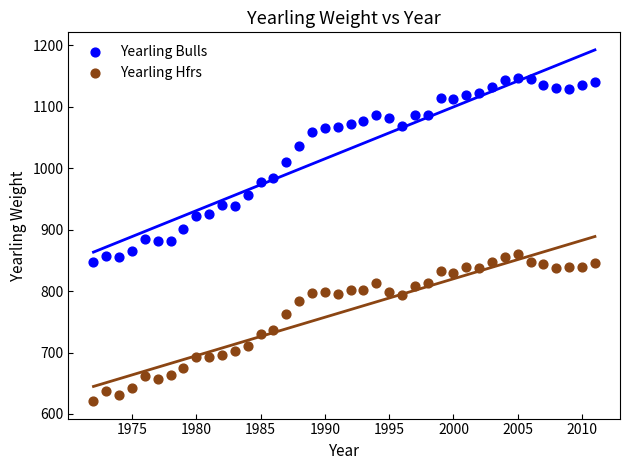

What are all the series names shown in the legend?

Yearling Bulls, Yearling Hfrs